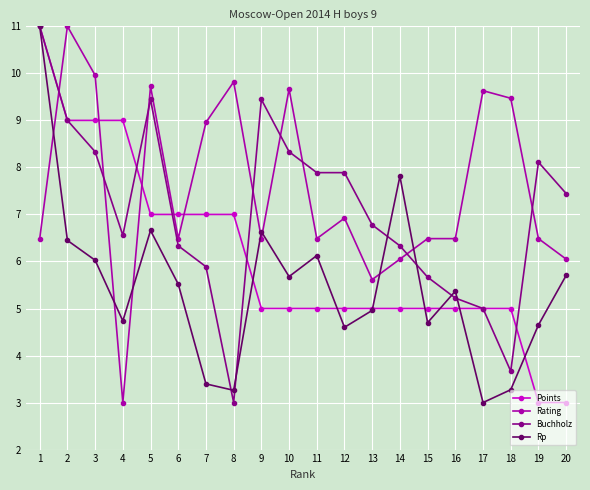

Where do Points and Rating first cross each other?

1 and 2